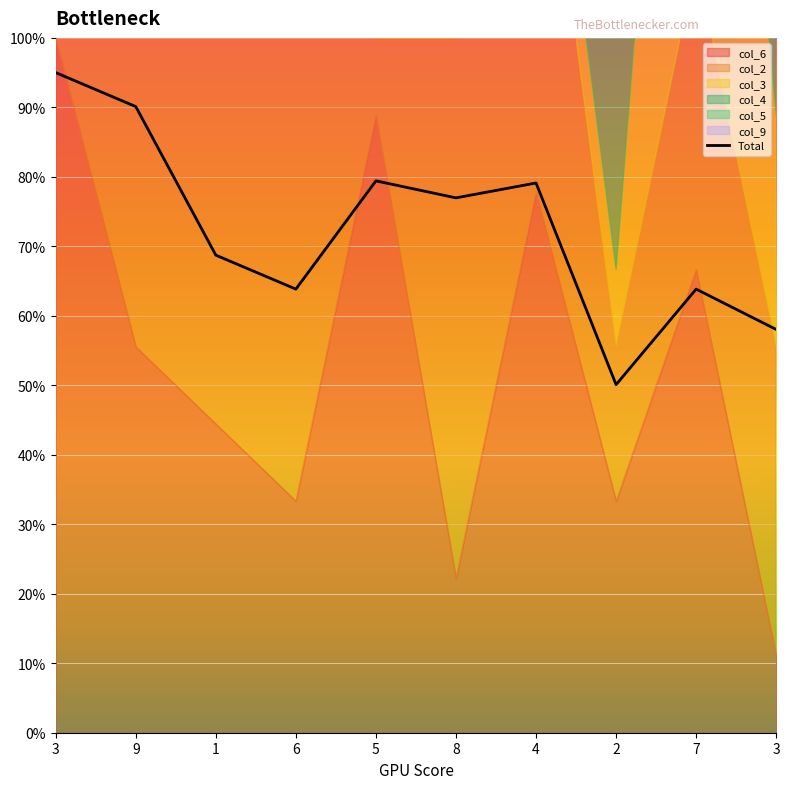

What is the difference between the values at 8 and 3?

18.9